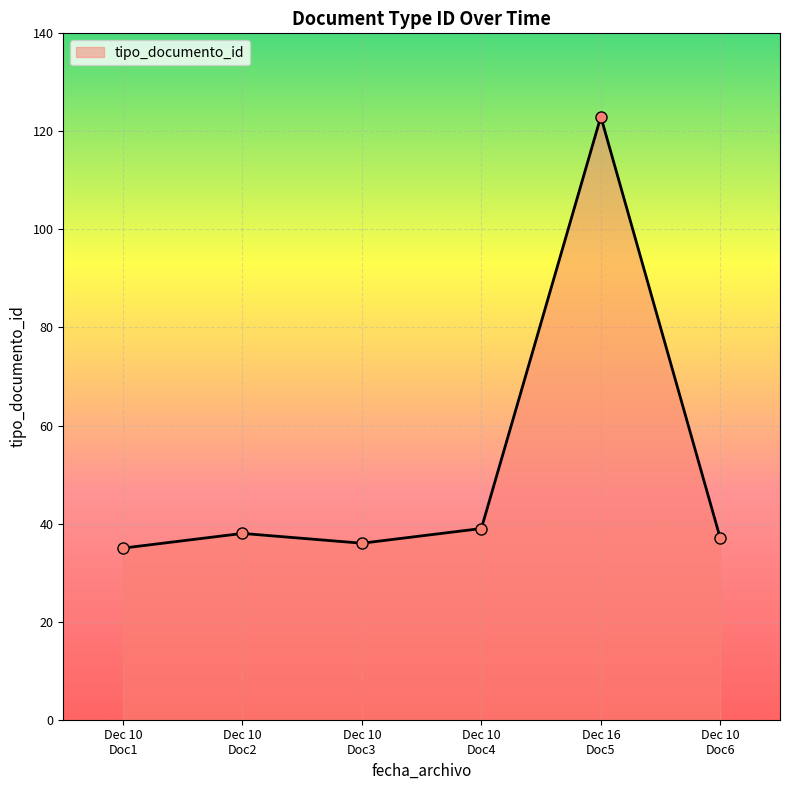

What is the average value?

51